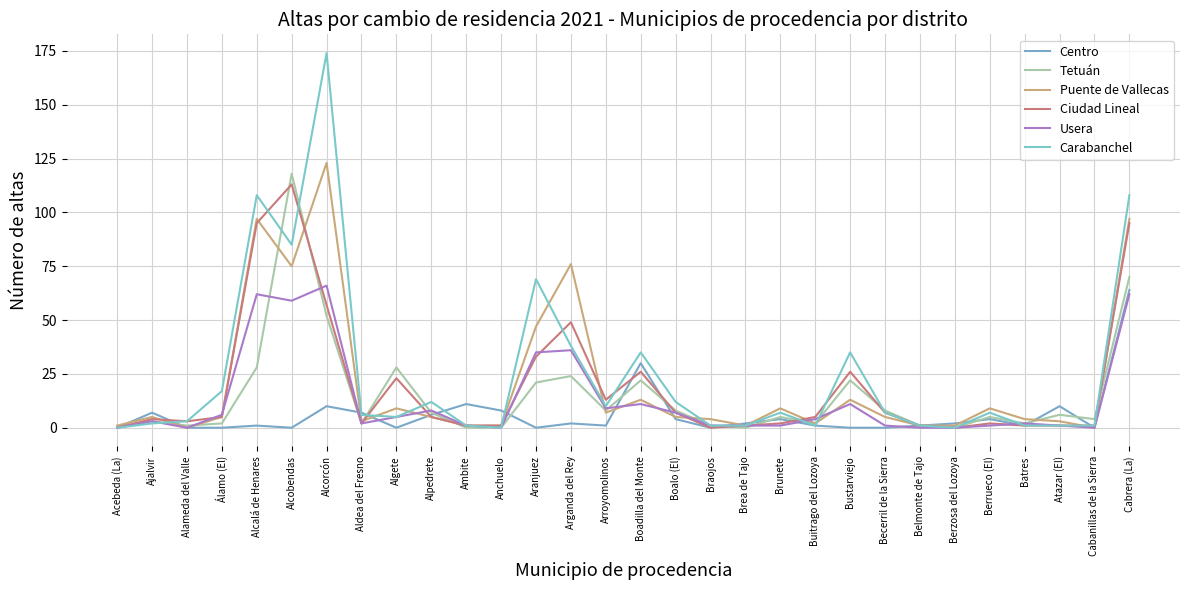

Where is the first local maximum for Centro?

Ajalvir